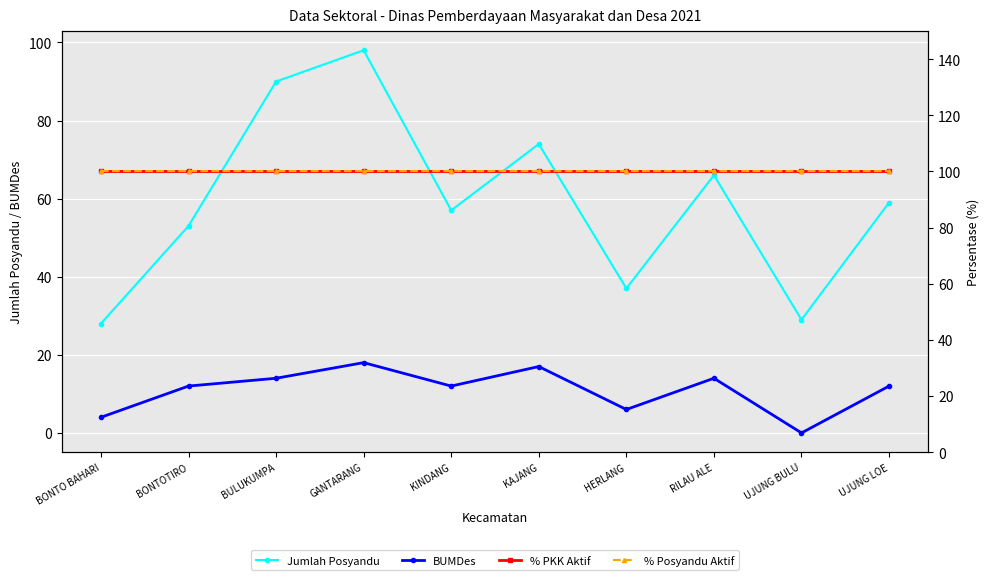

What is the difference between the highest and lowest values at GANTARANG?

82